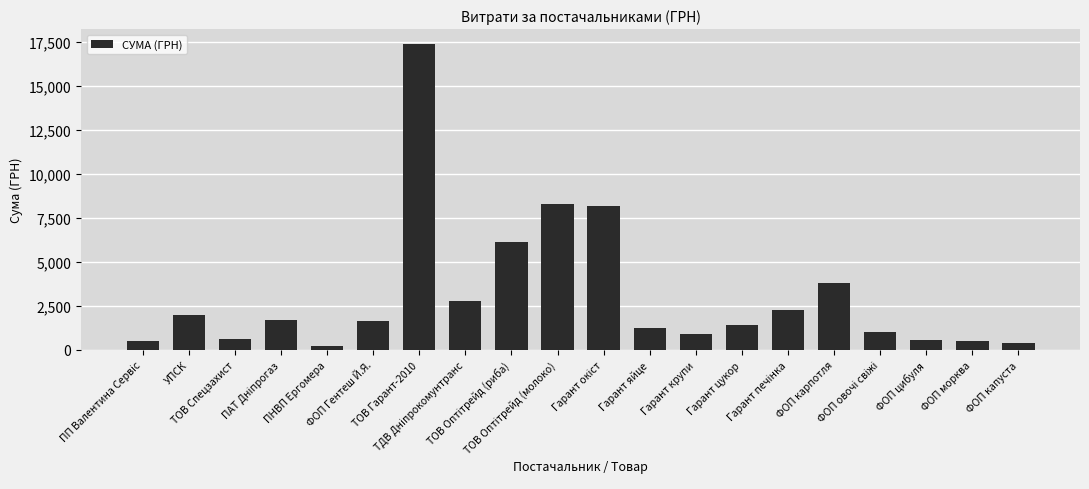

What is the label of the 6th bar from the left?

ФОП Гентеш Й.Я.